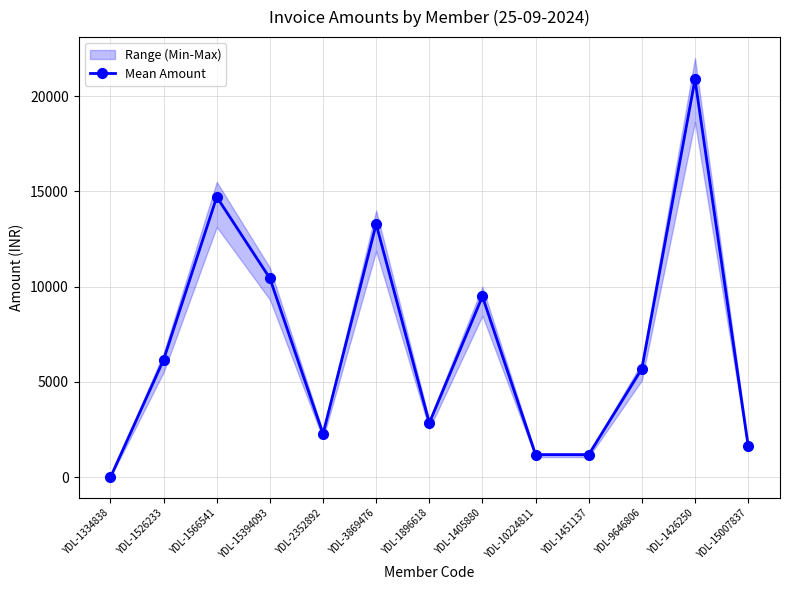

True or false: the data shows 10440.7 at YDL-15394093.

True